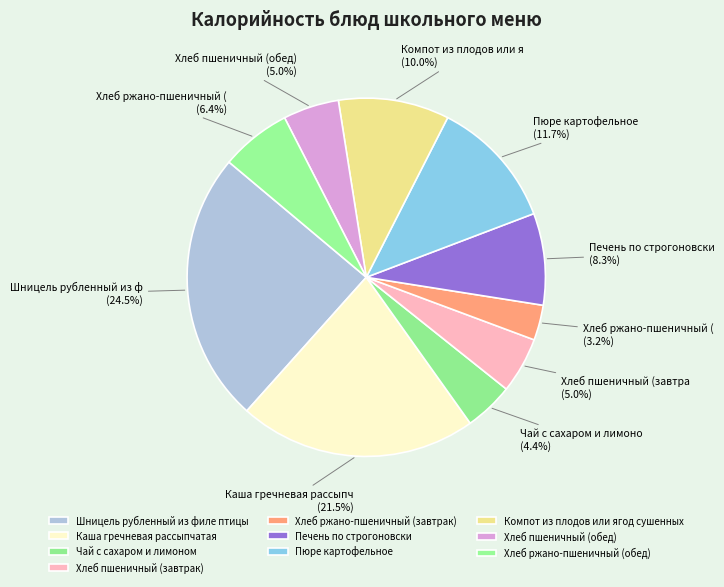

Count the number of slices in the pie.

10